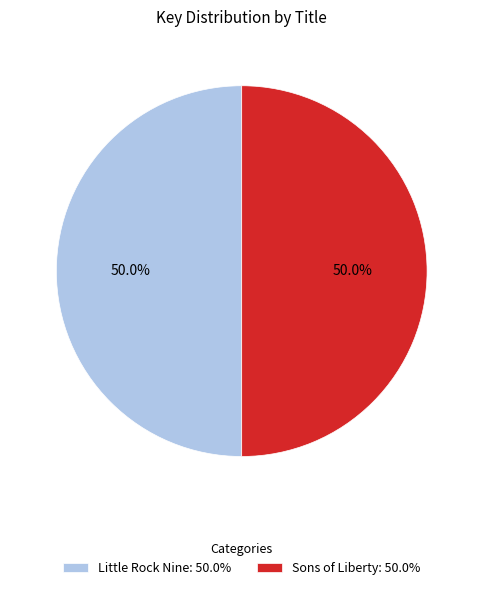

To the nearest percent, what portion does Sons of Liberty represent?

50%